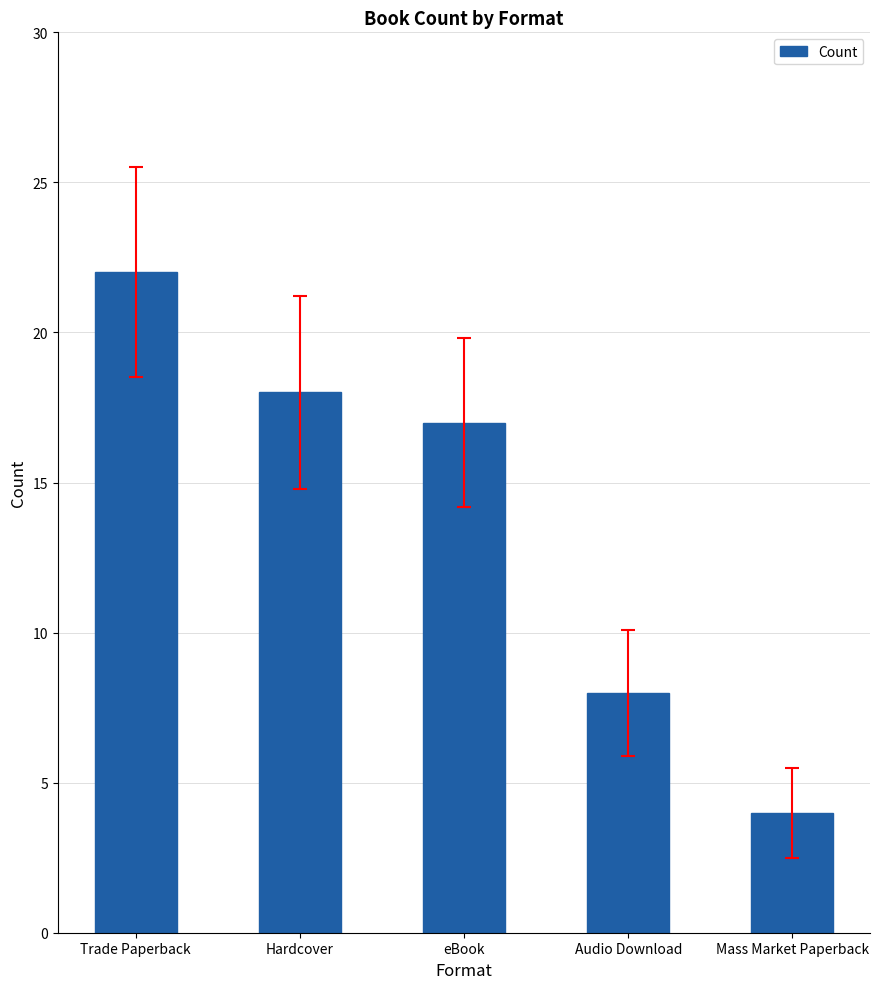

The value at Hardcover is 5. True or false?

False